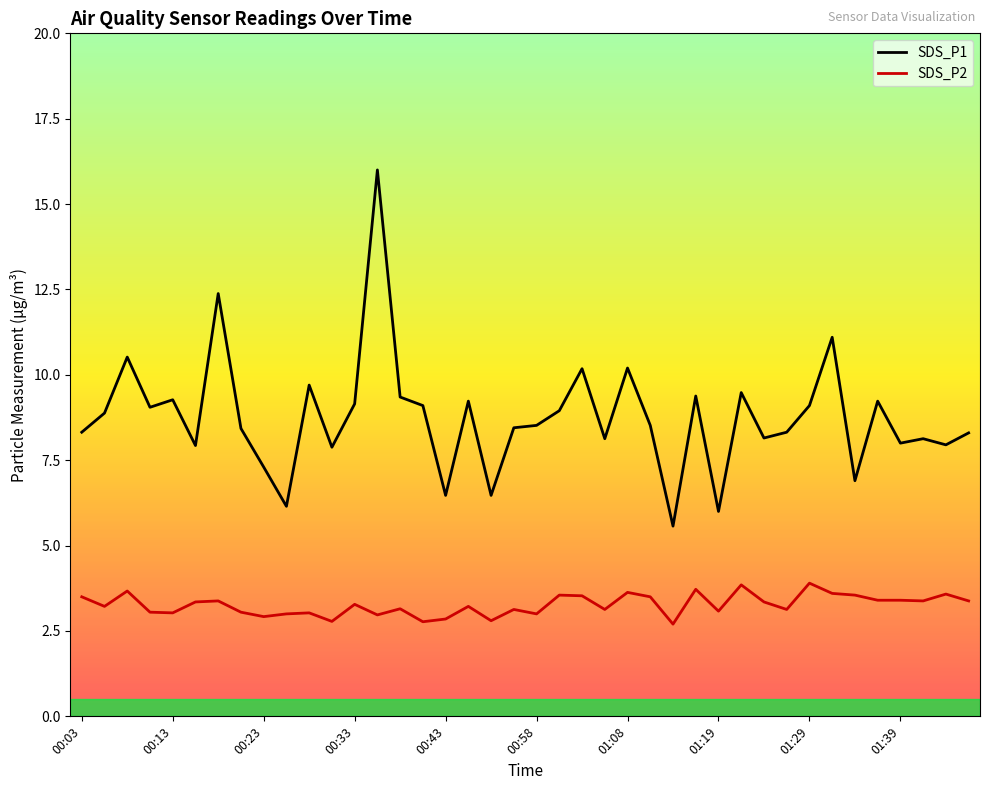

Which series has the widest spread of values?

SDS_P1